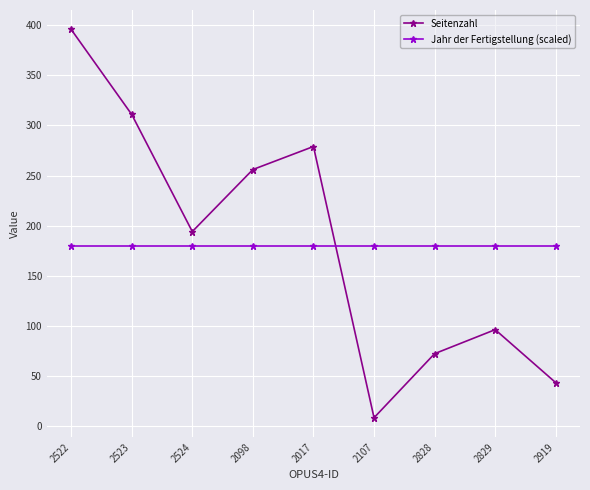

List the series in order of their overall mean, lowest first.

Jahr der Fertigstellung (scaled), Seitenzahl